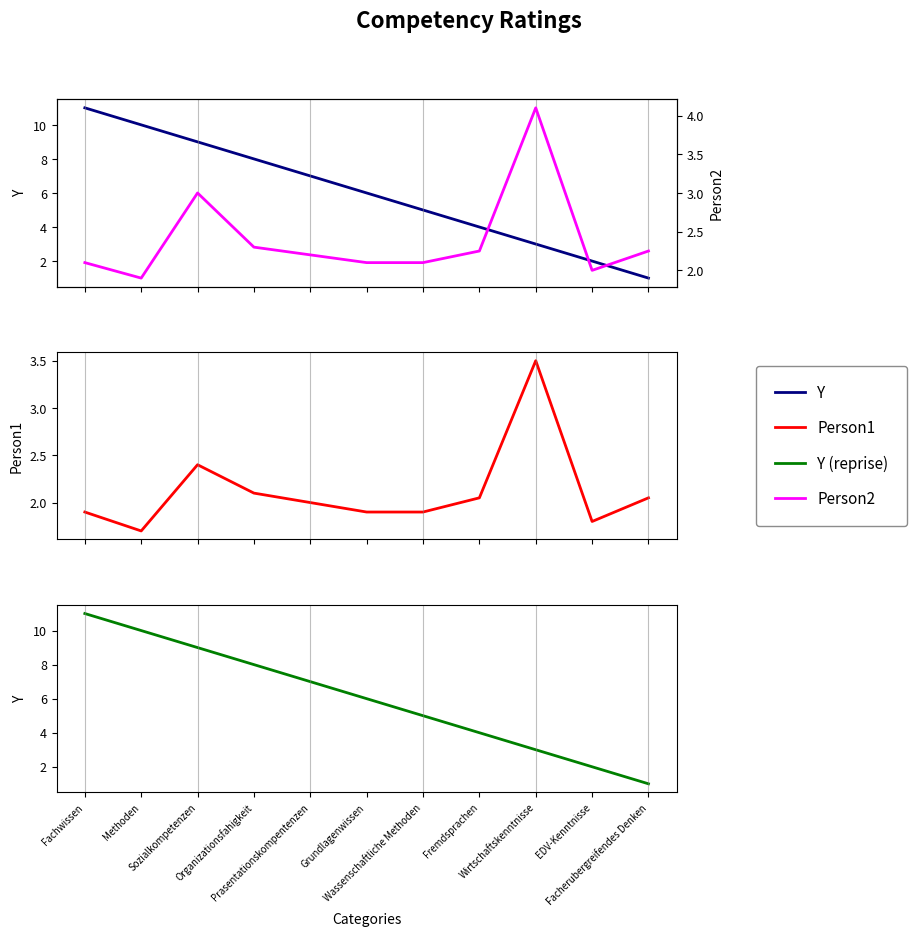

How many interior local valleys does the Person2 series have?

2